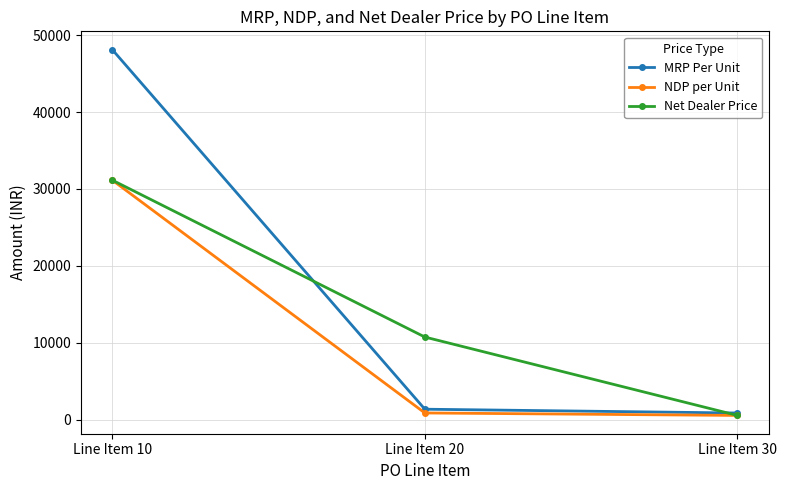

What is the difference between the maximum and second lowest values in the Net Dealer Price series?

20385.2